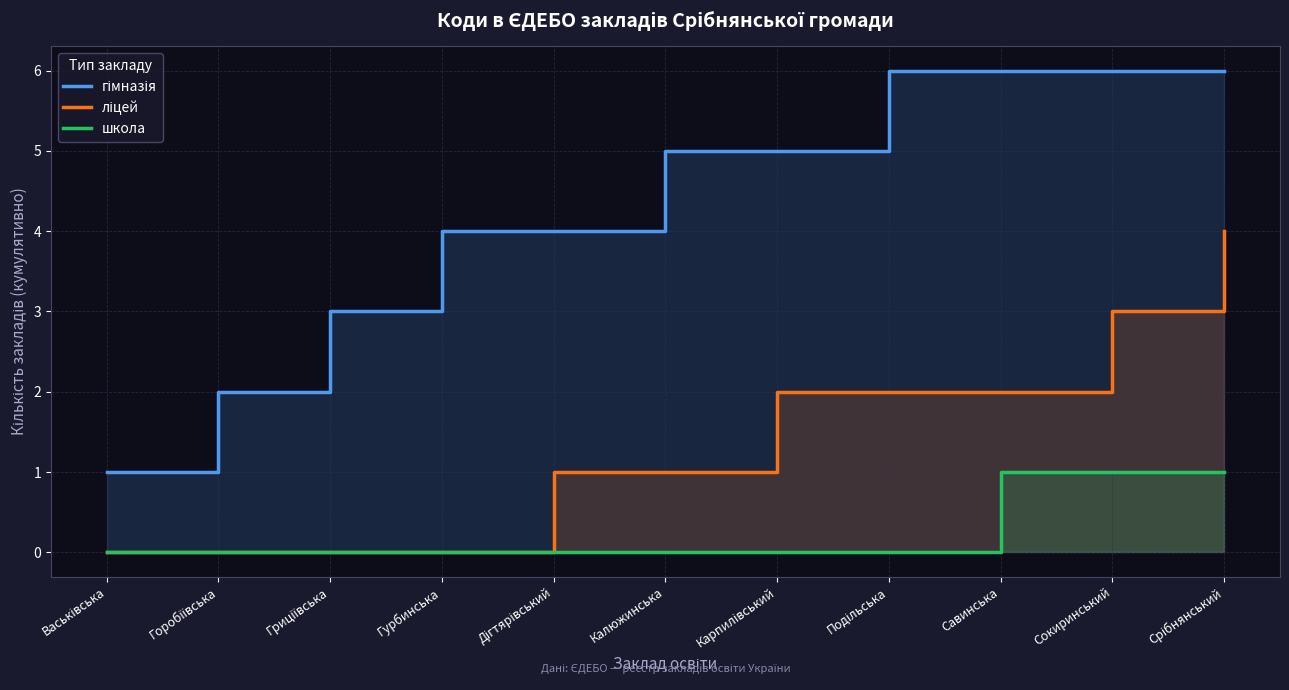

What is the difference between the maximum and minimum values in the гімназія series?

5